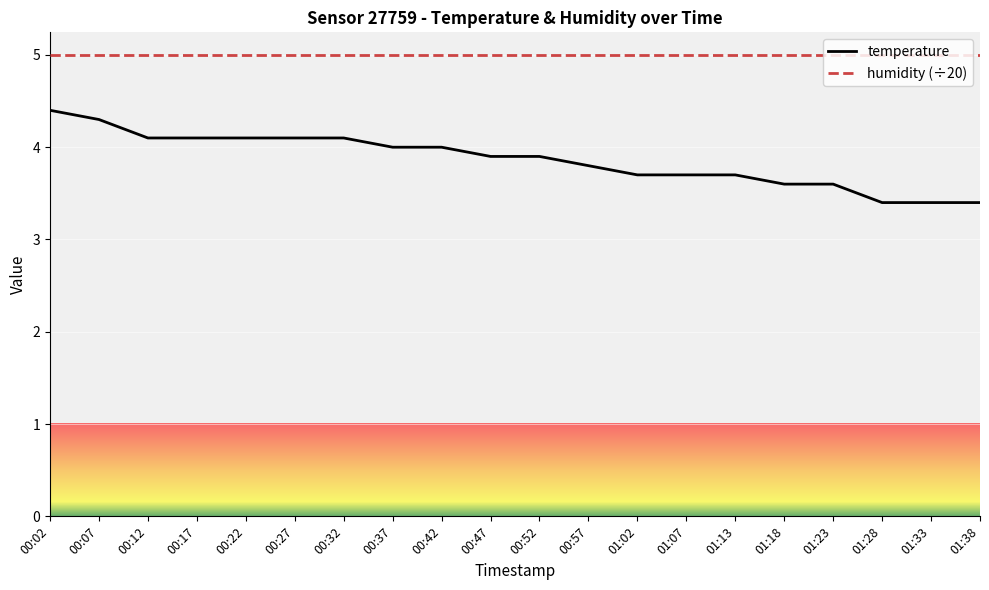

How many lines are shown in the chart?

2